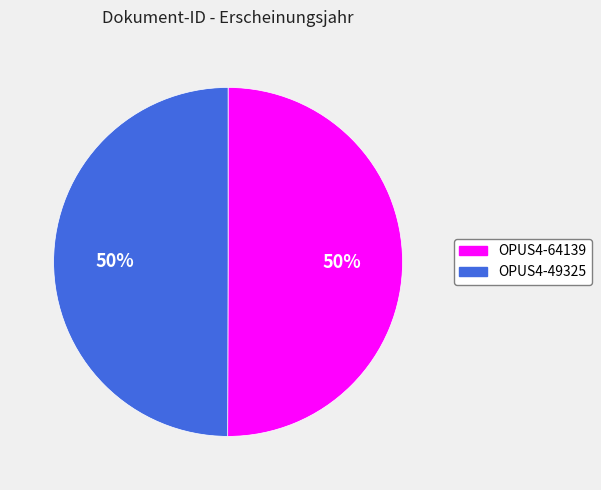

Is the sum of OPUS4-64139 and OPUS4-49325 greater than half?

Yes